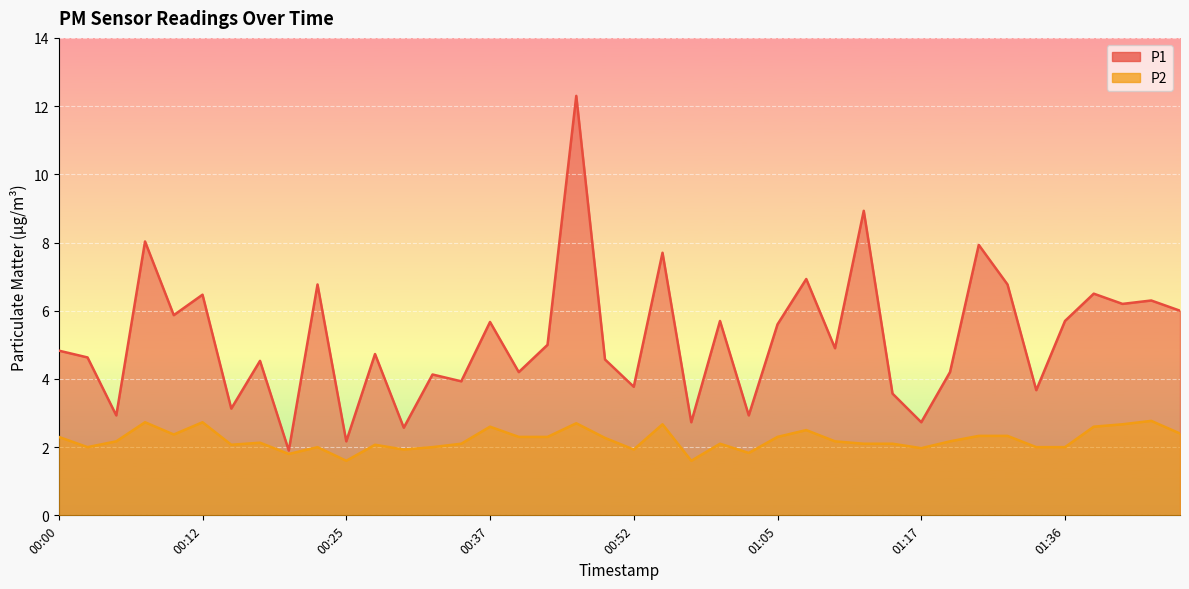

List the series in order of their overall mean, highest first.

P1, P2